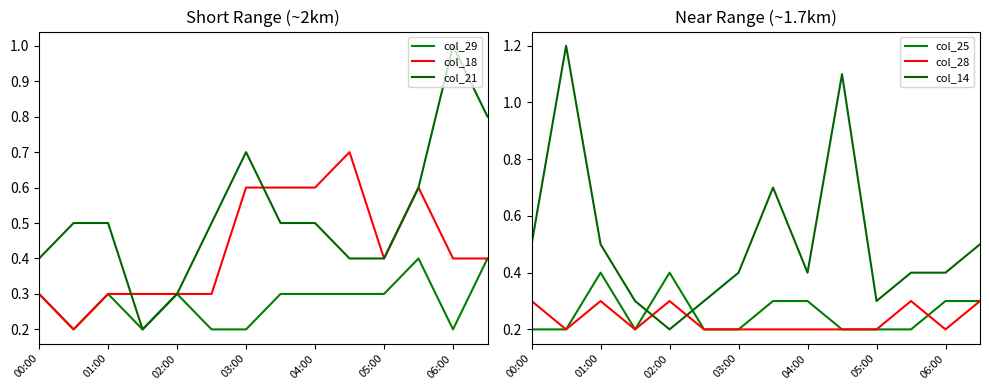

After their last crossing, which series has the higher values: col_25 or col_29?

col_29